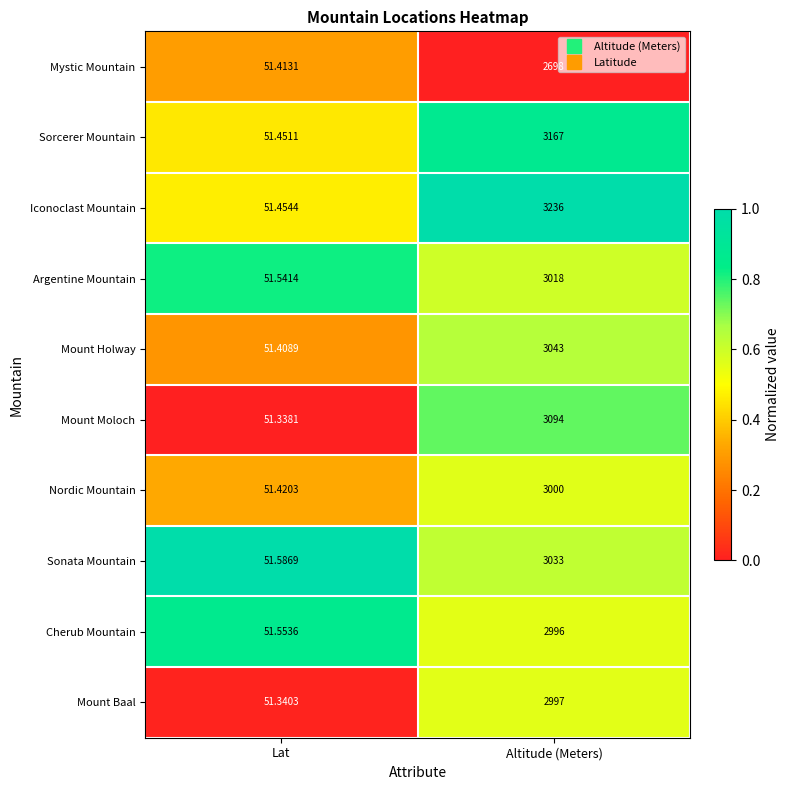

At which label is Mystic Mountain closest to 1374?

Lat